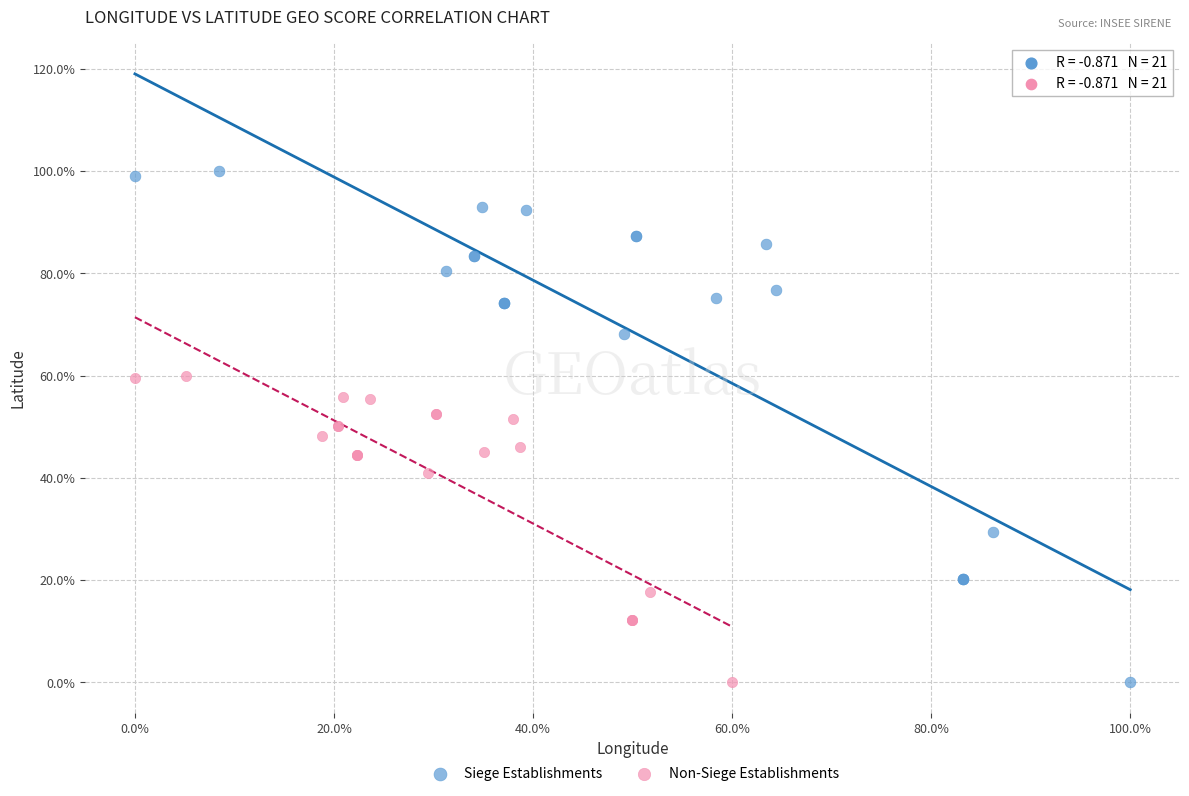

Which series contains the highest Y value?

Siege Establishments